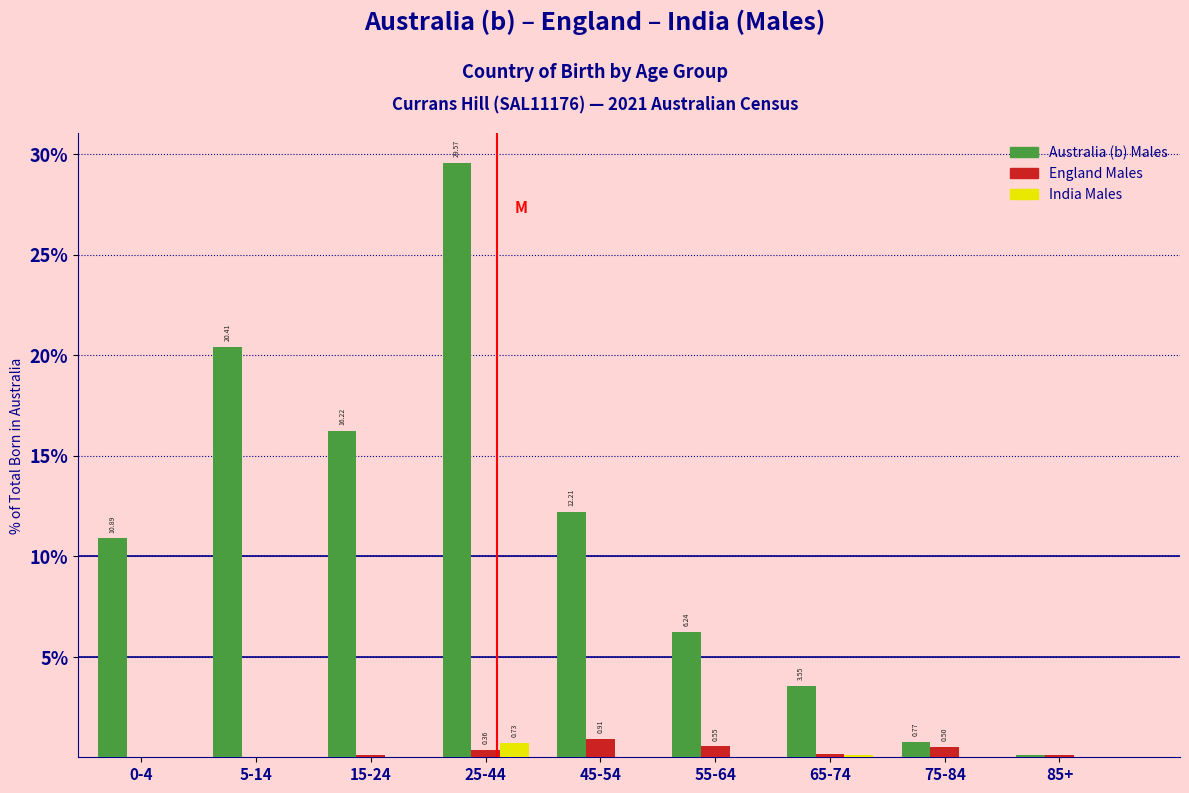

What is the total value across all series at 5-14?

20.4